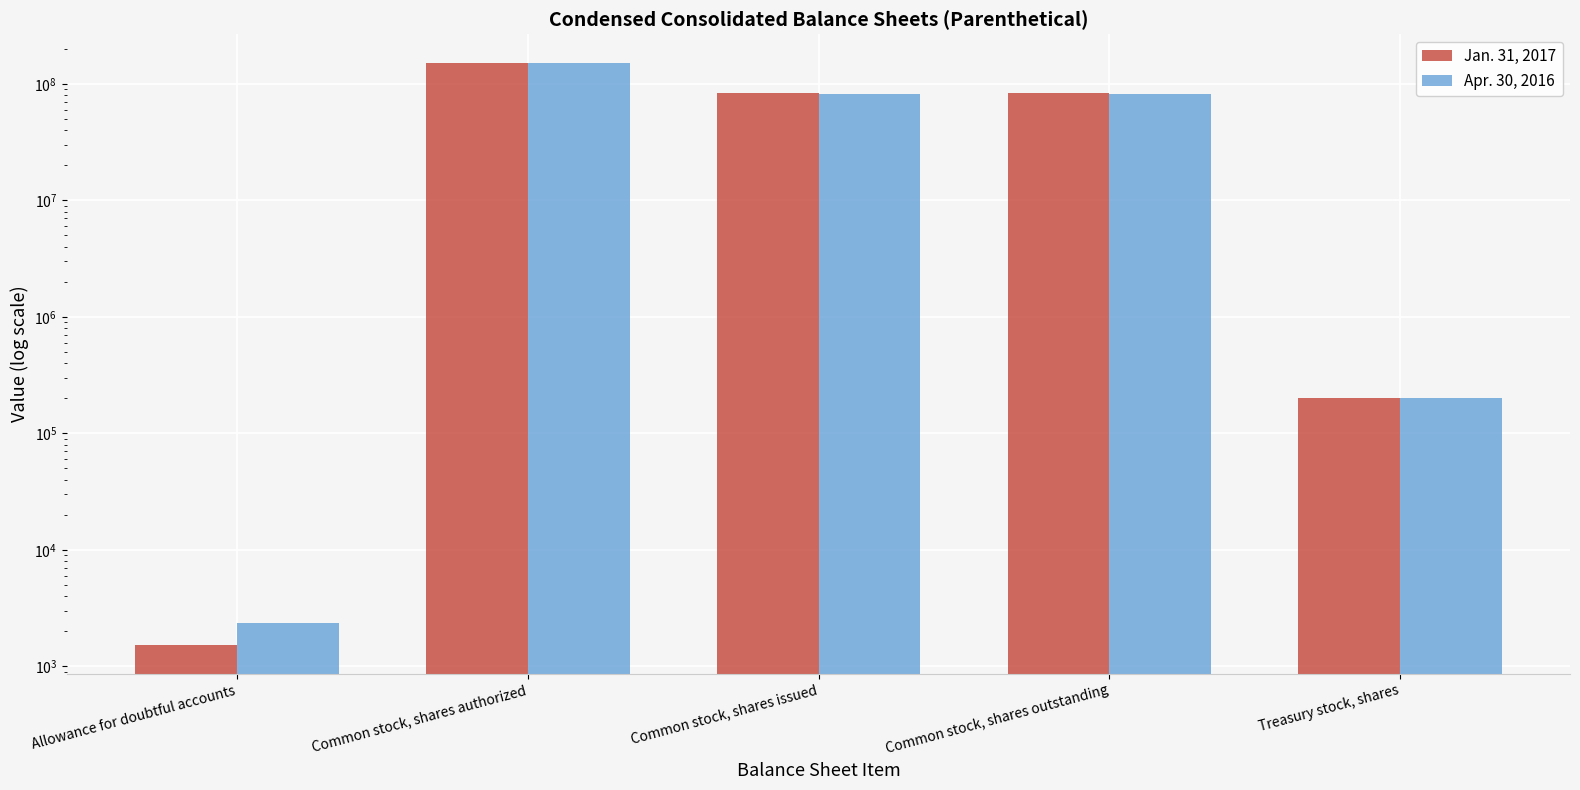

What is the difference between the Jan. 31, 2017 values at Common stock, shares authorized and Allowance for doubtful accounts?

149998463